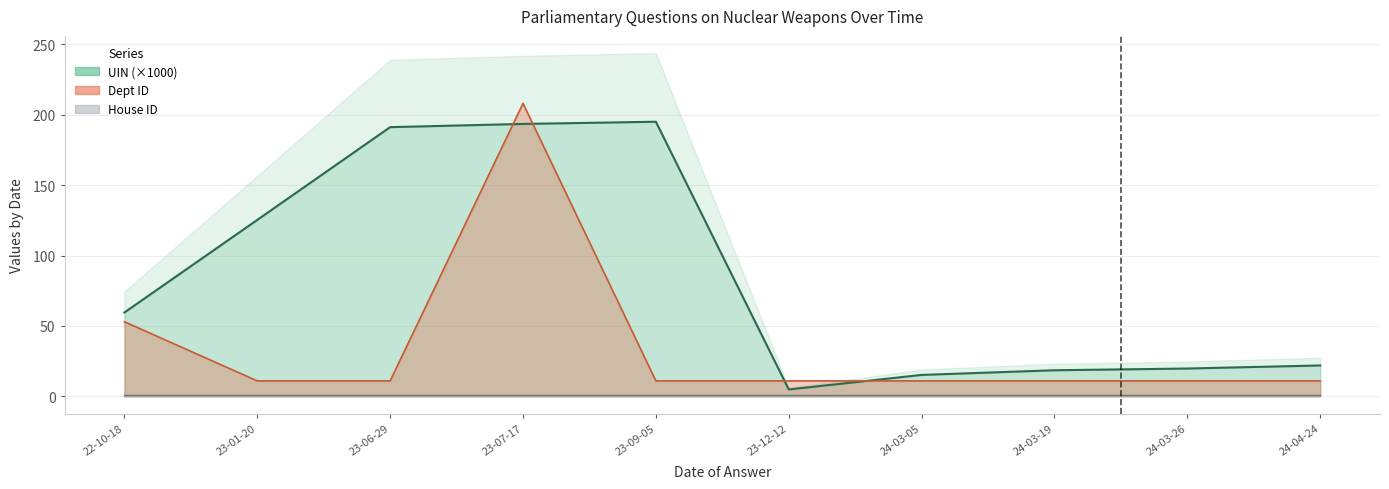

Between which two adjacent categories do Dept ID and UIN first intersect?

23-06-29 and 23-07-17